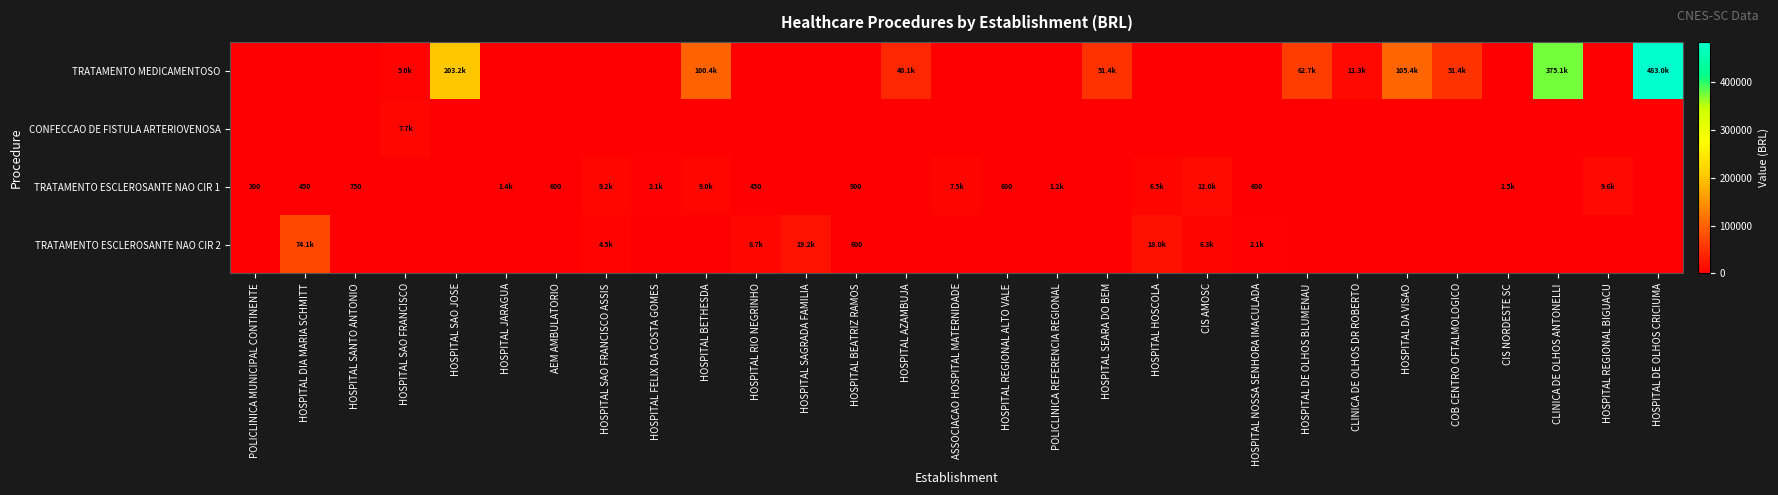

Which series has the largest total across all categories?

TRATAMENTO MEDICAMENTOSO